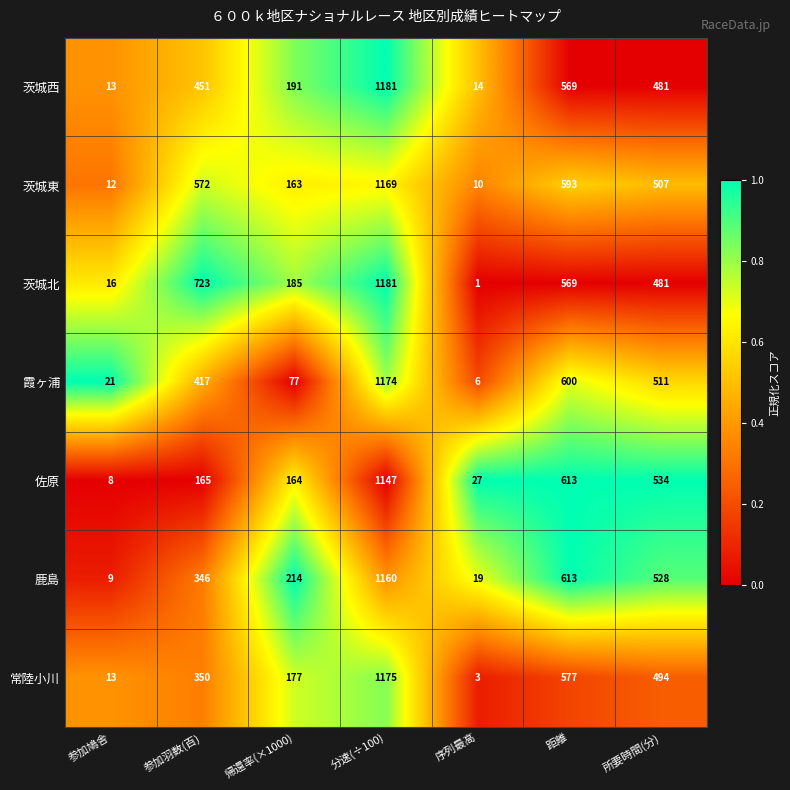

Count the number of categories in the chart.

7